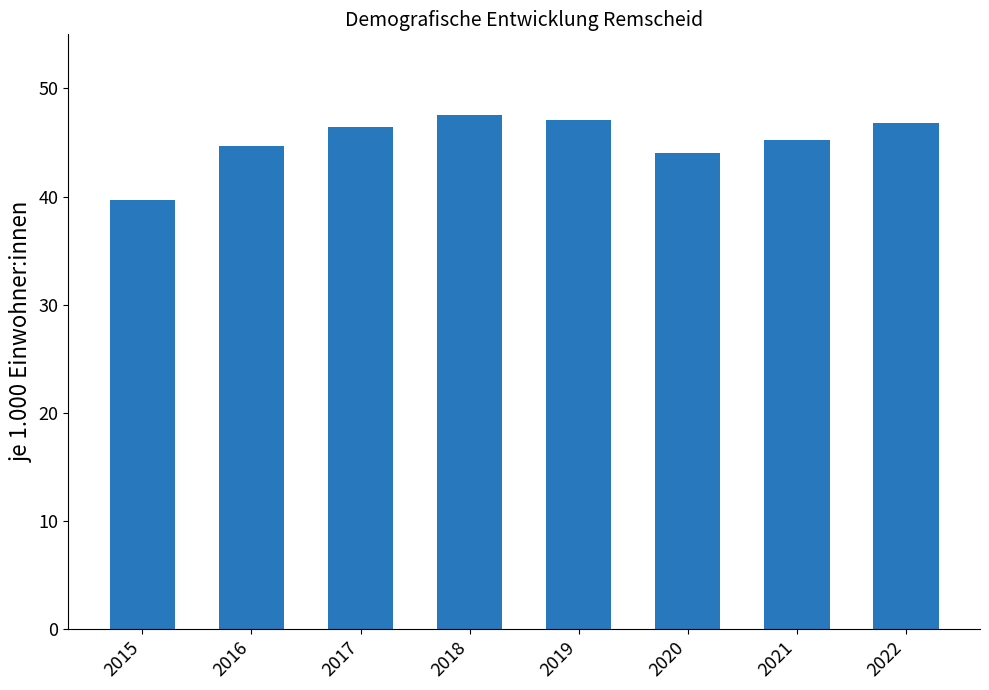

What is the average value?

45.2